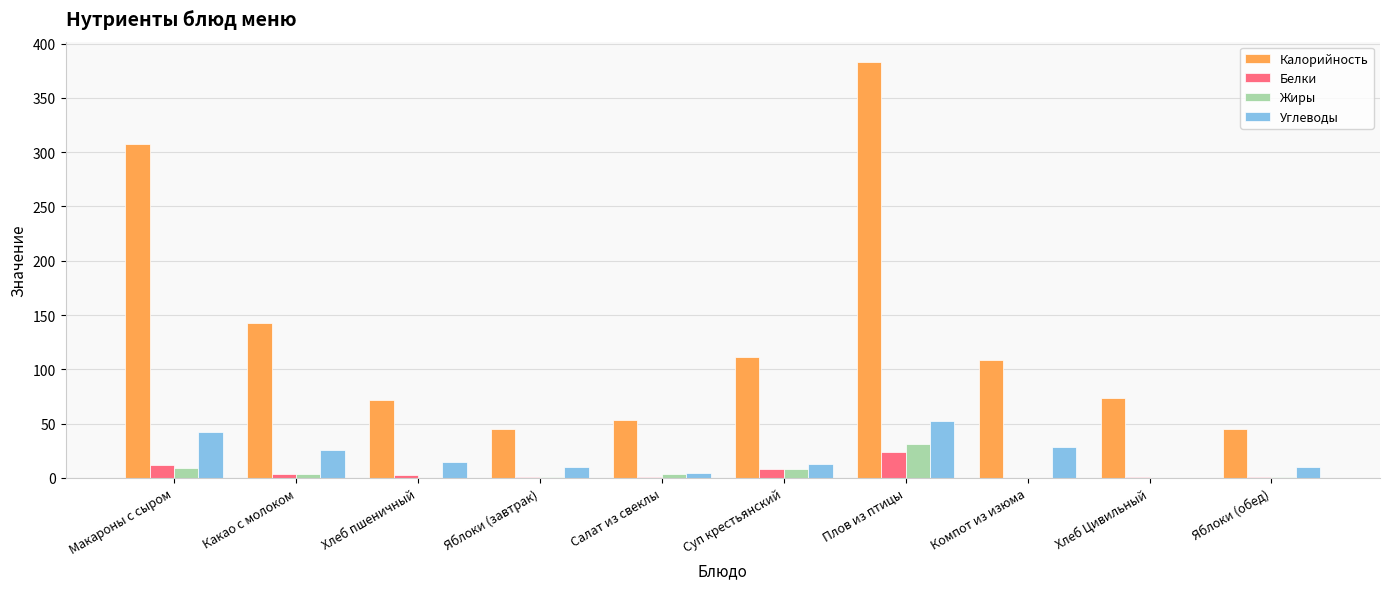

What are all the series names shown in the legend?

Калорийность, Белки, Жиры, Углеводы